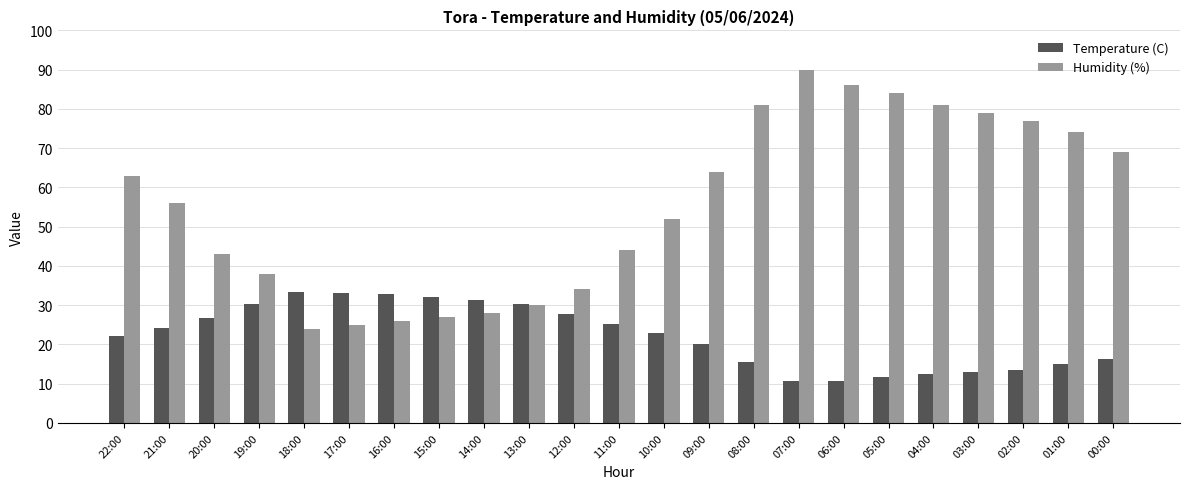

What is the sum of all Temperature (C) values?

511.1